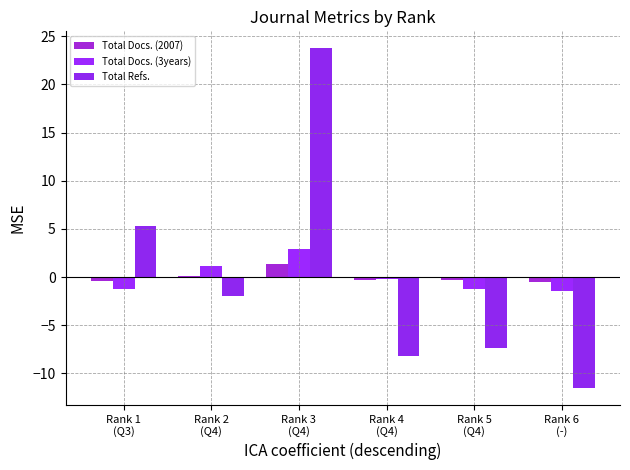

How many categories are shown in the chart?

6